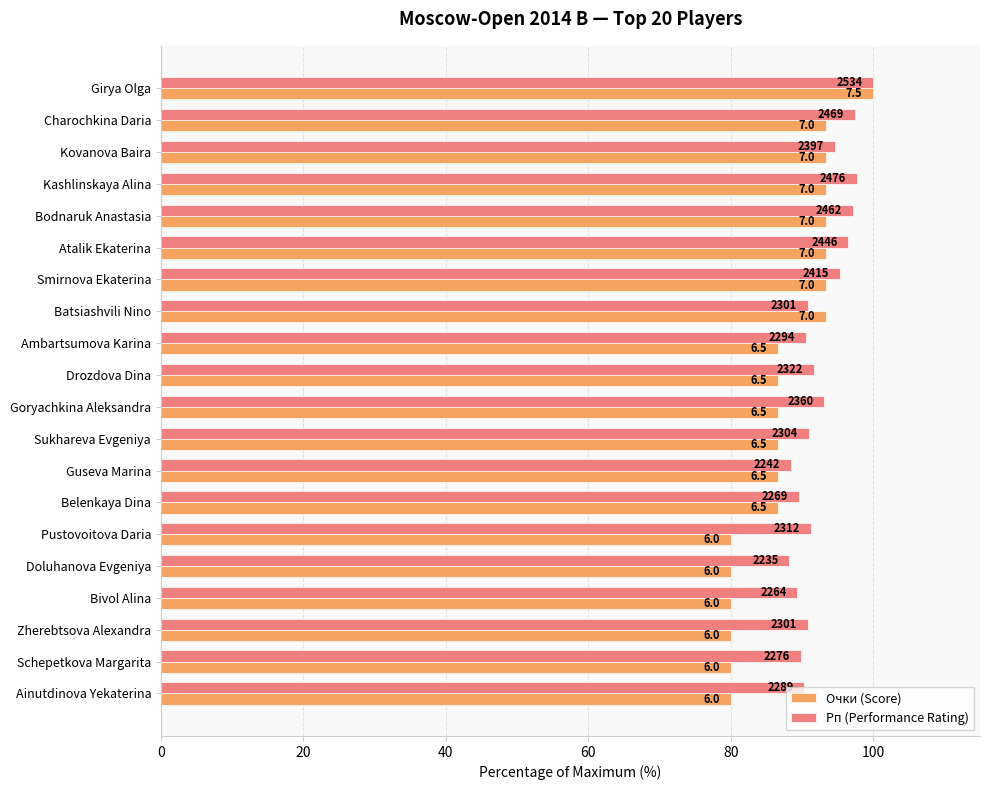

Reading left to right, list all the values displayed in this chart.

Очки (Score): 100.0	93.3	93.3	93.3	93.3	93.3	93.3	93.3	86.7	86.7	86.7	86.7	86.7	86.7	80.0	80.0	80.0	80.0	80.0	80.0
Рп (Performance Rating): 100.0	97.4	94.6	97.7	97.2	96.5	95.3	90.8	90.5	91.6	93.1	90.9	88.5	89.5	91.2	88.2	89.3	90.8	89.8	90.3